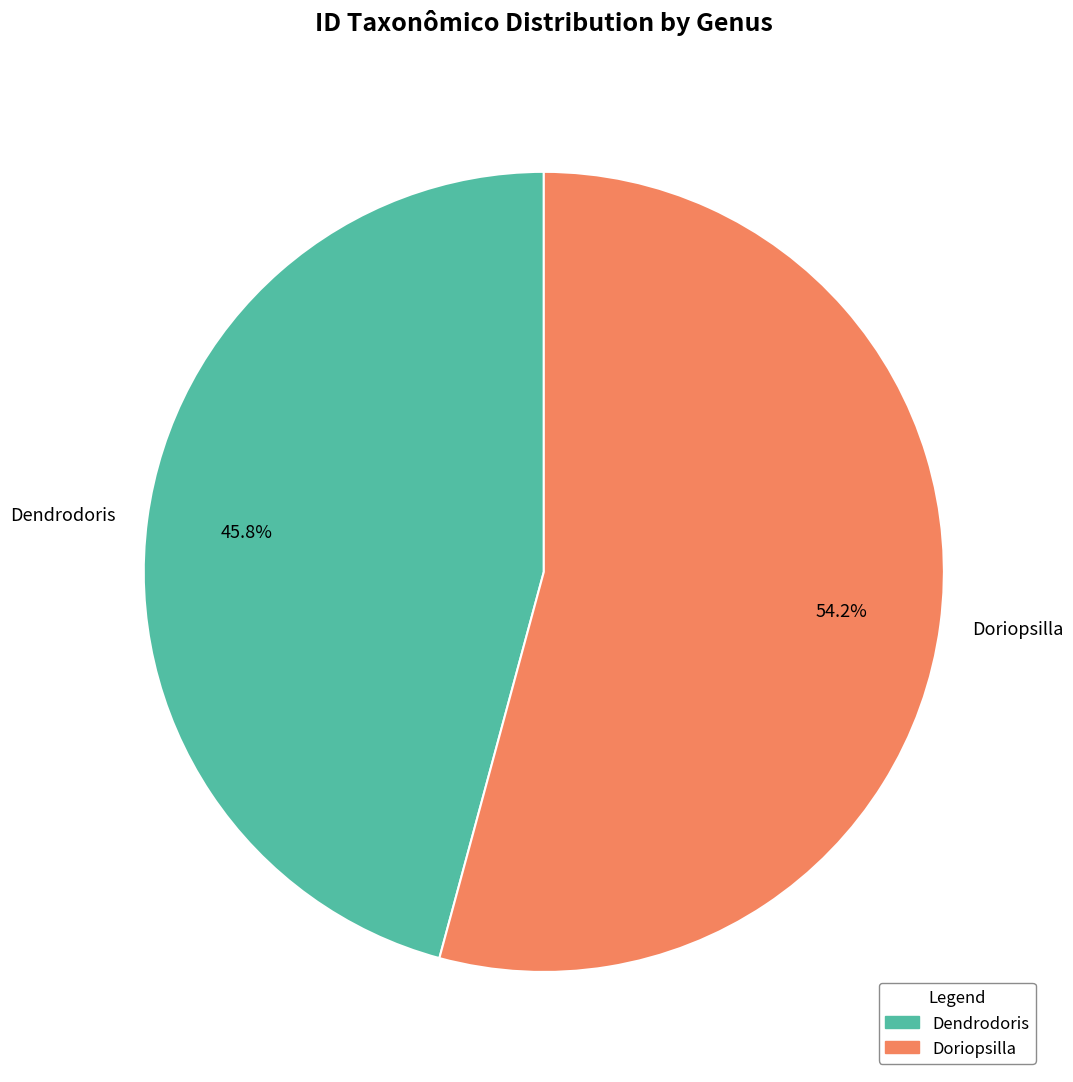

Rank the categories by value from lowest to highest.

Dendrodoris, Doriopsilla